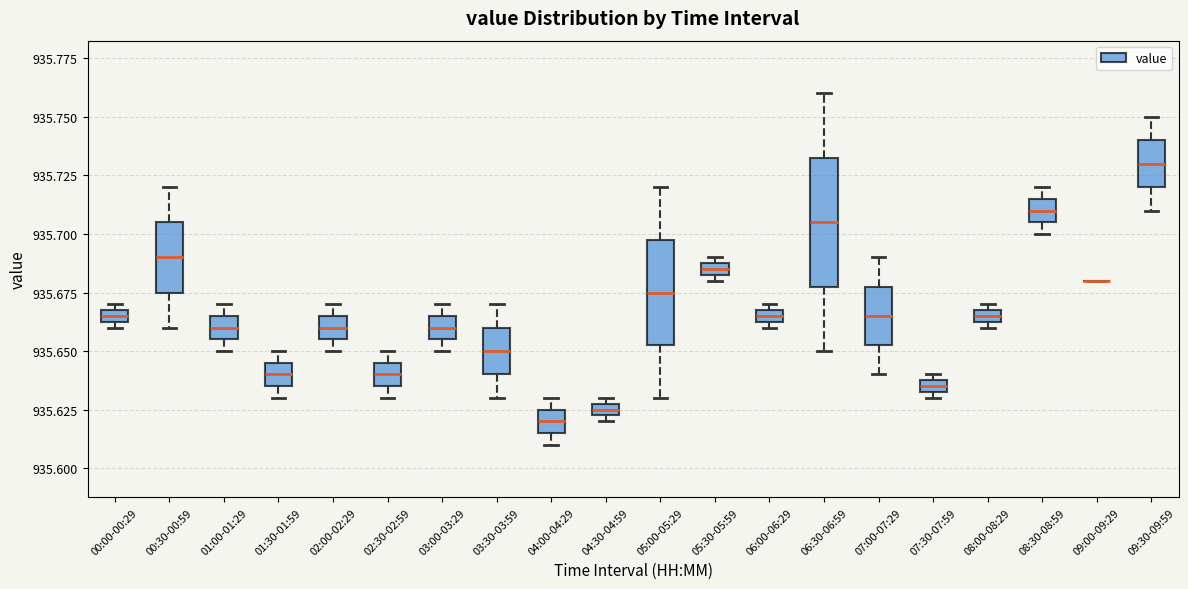

Comparing the boxes themselves (not the whiskers), which one is the tallest?

06:30-06:59